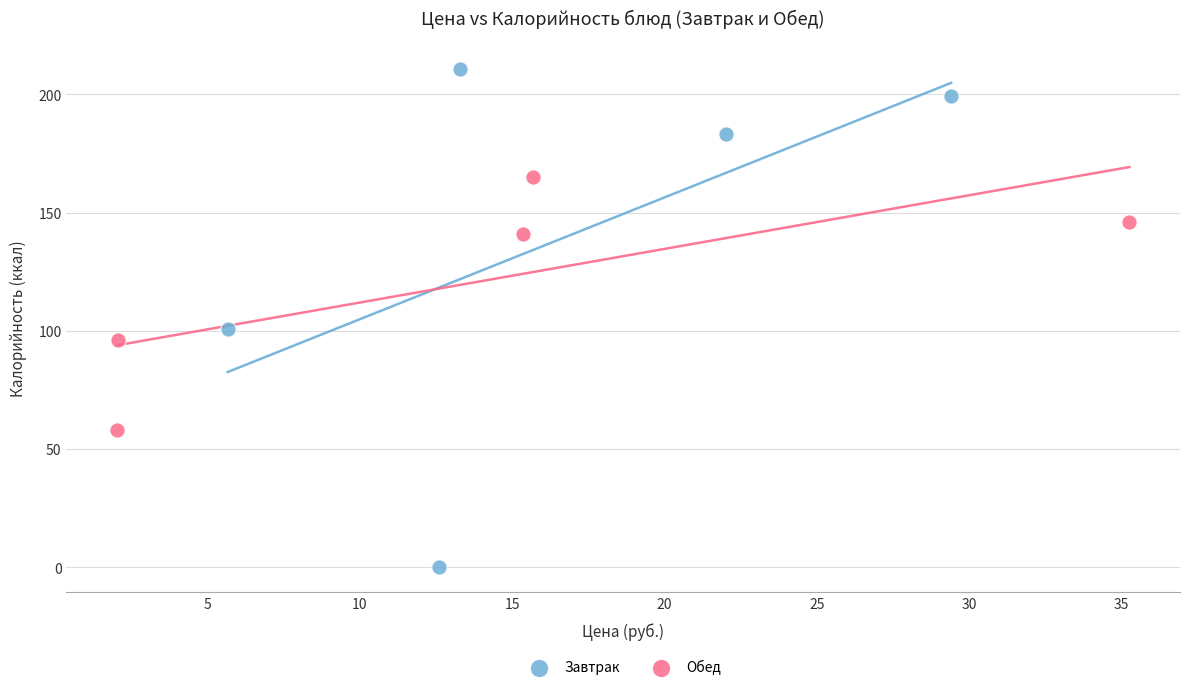

Which series has the largest Y range (max minus min)?

Завтрак